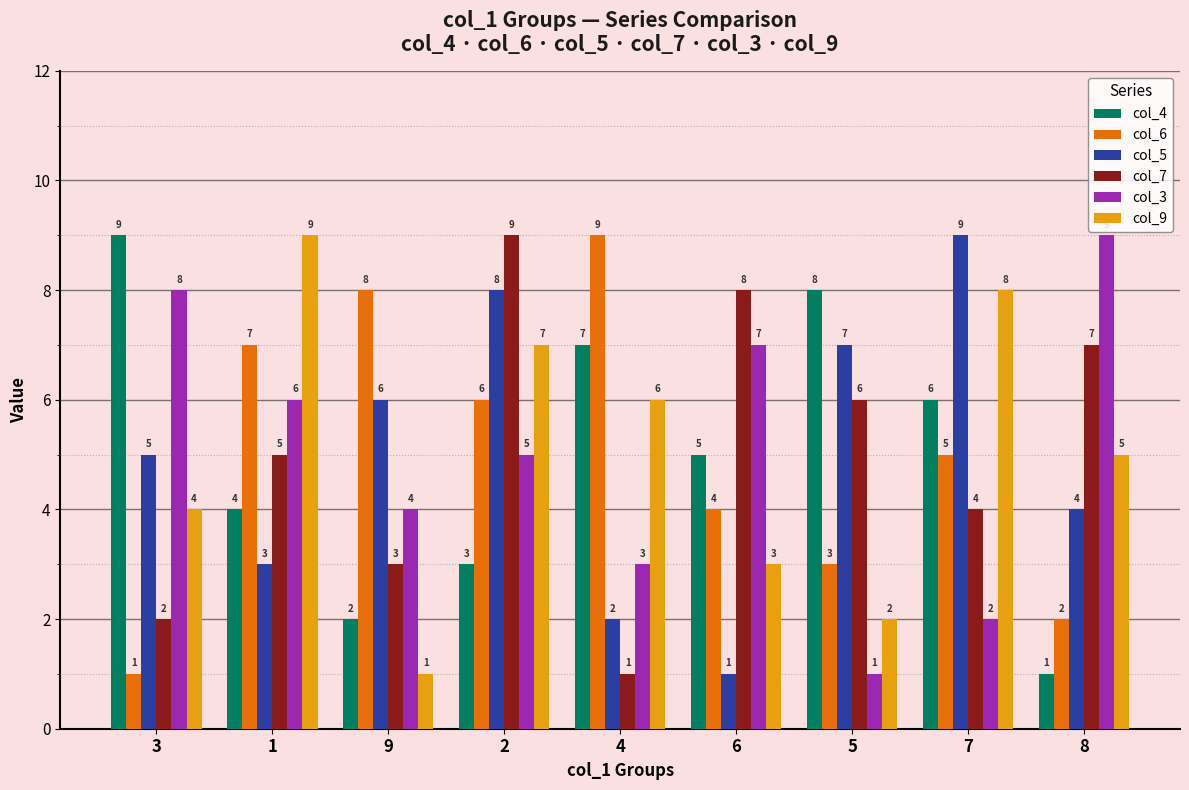

How many groups of bars are there?

9